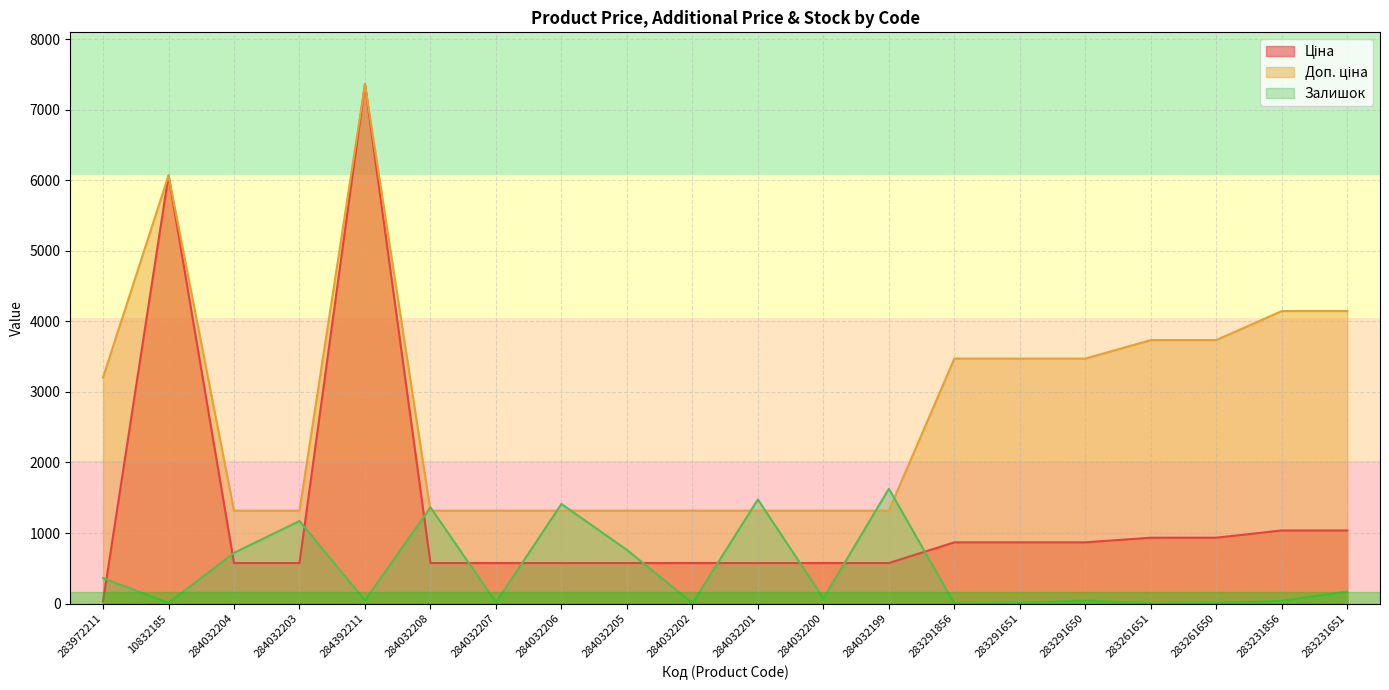

Where is the first local maximum for Доп. ціна?

10832185